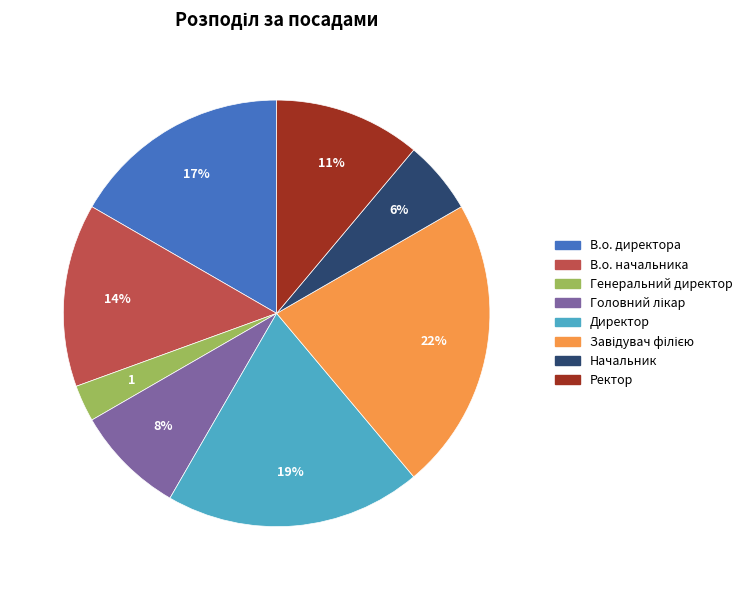

Do Директор and В.о. начальника together represent more than half of the pie?

No